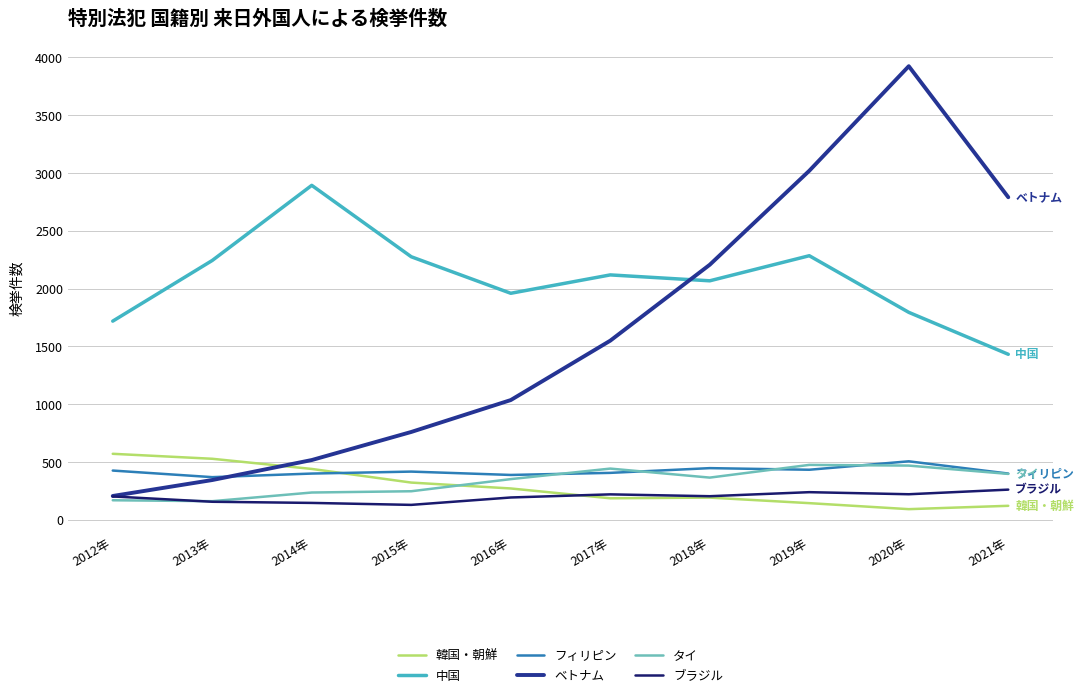

Which series ends up on top after the final intersection of 韓国・朝鮮 and フィリピン?

フィリピン